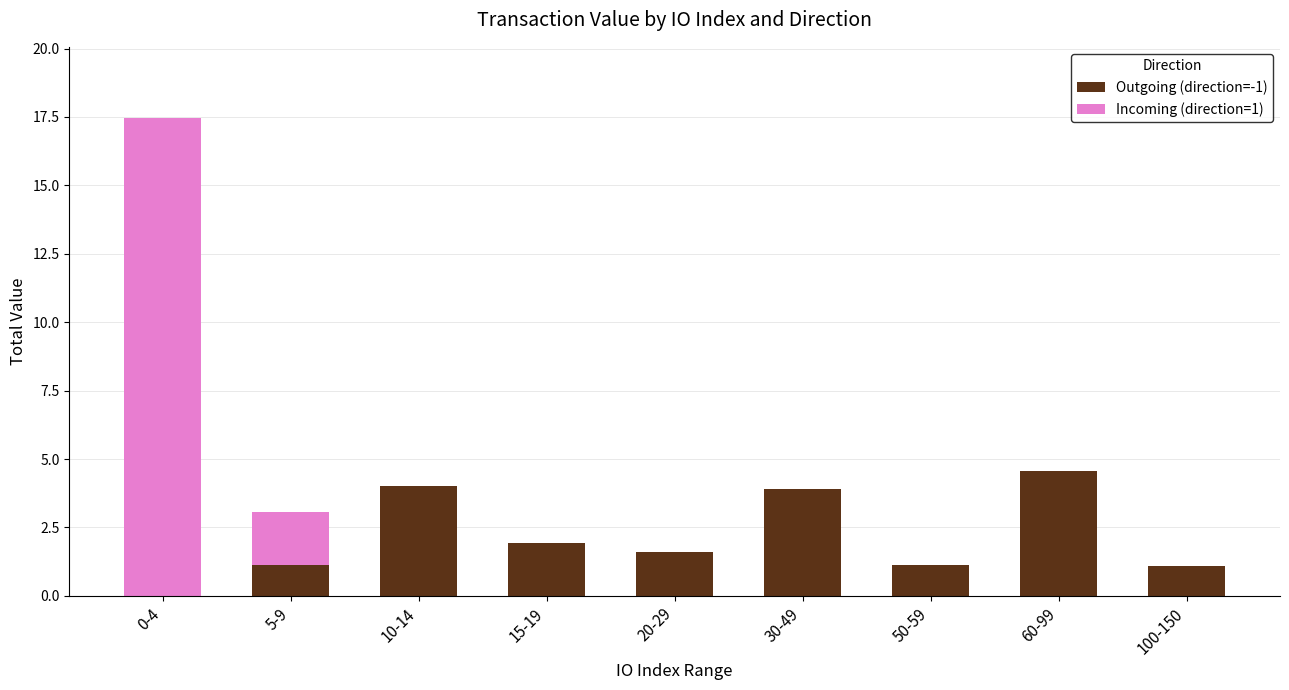

Are the bars horizontal?

No